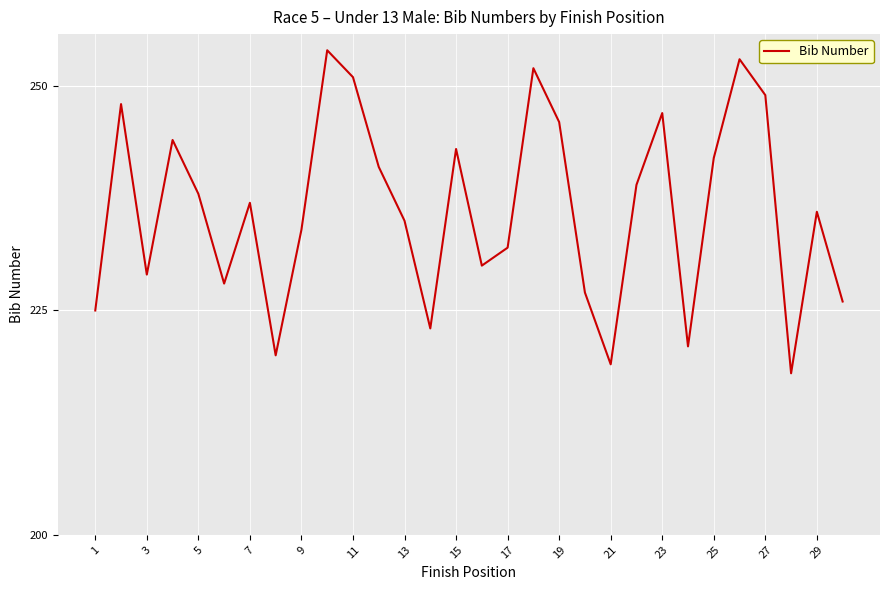

What is the difference between the maximum and minimum values?

36